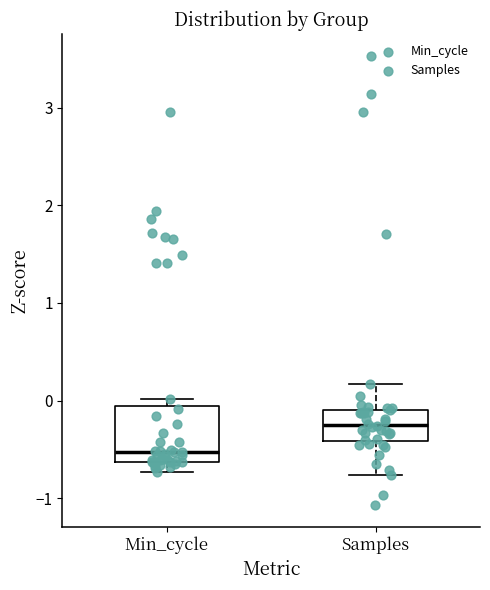

Reading left to right, transcribe this box plot: for each box, give where its median line is, the range the box spans, and where its two whiskers end, as read against the y-axis. The values are not printed on the chart, so give them approximately, as read against the axis.

Min_cycle: median -0.5, box -0.6 to -0.1, whiskers -0.7 to 0.0
Samples: median -0.2, box -0.4 to -0.1, whiskers -0.8 to 0.2